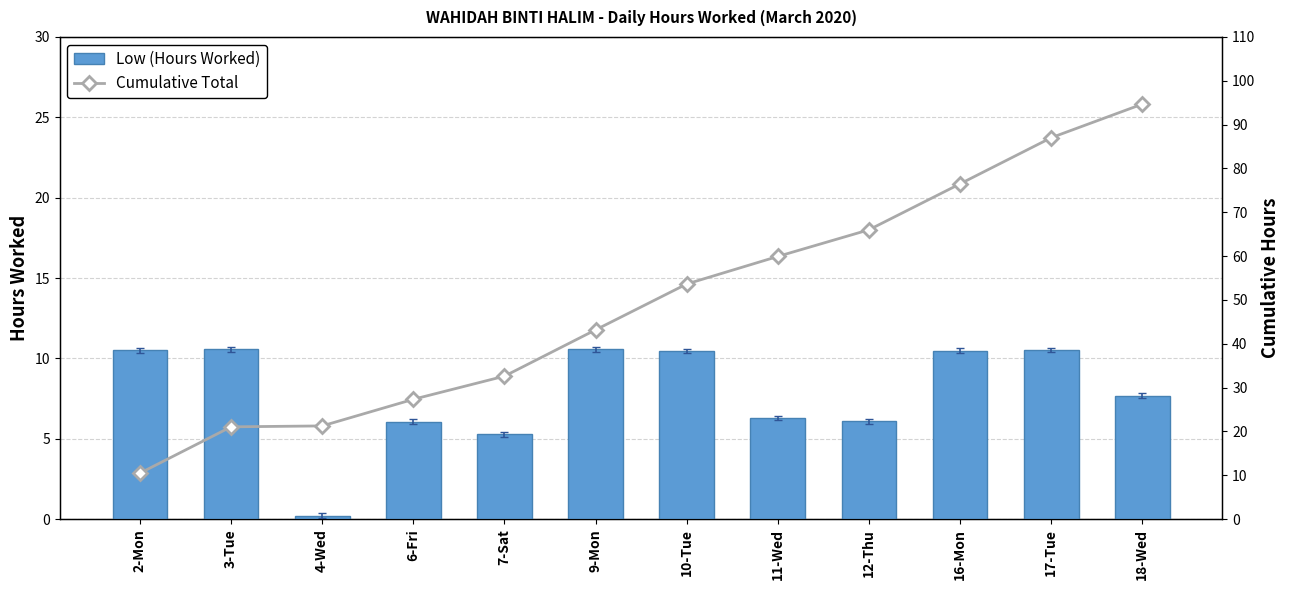

Count the number of categories in the chart.

12